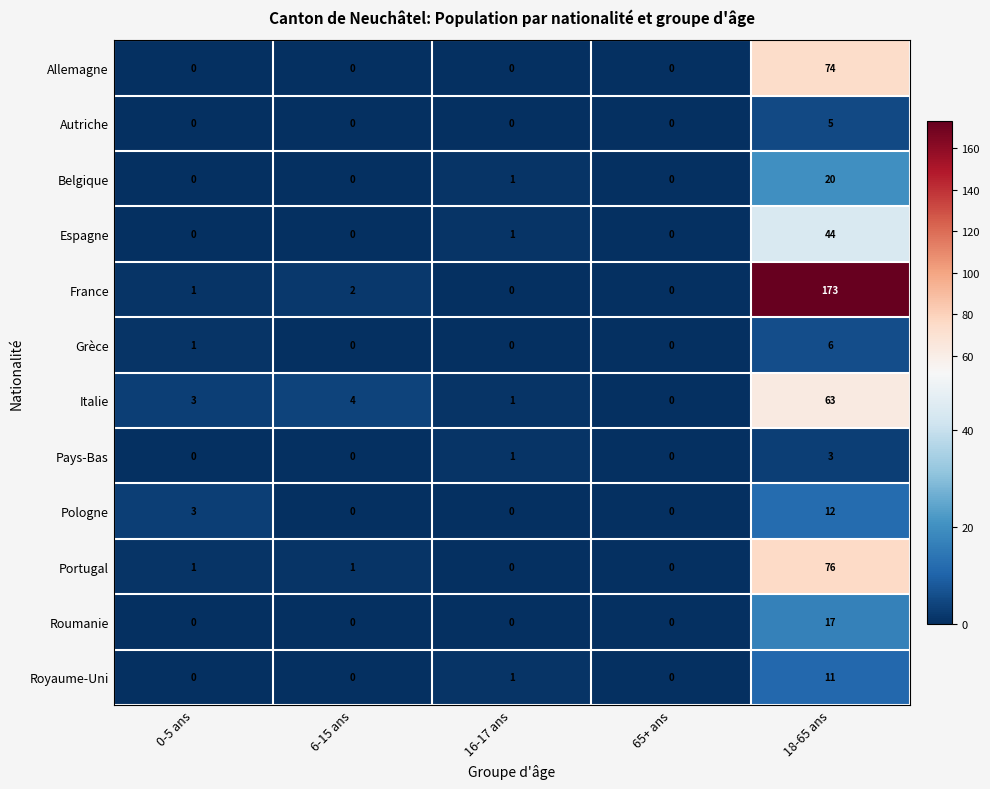

Which series has the largest total across all categories?

France